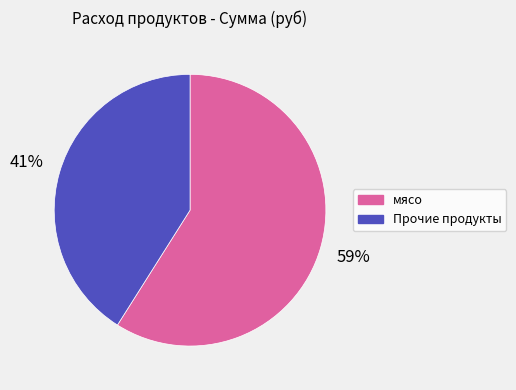

Does any single category account for the majority?

Yes